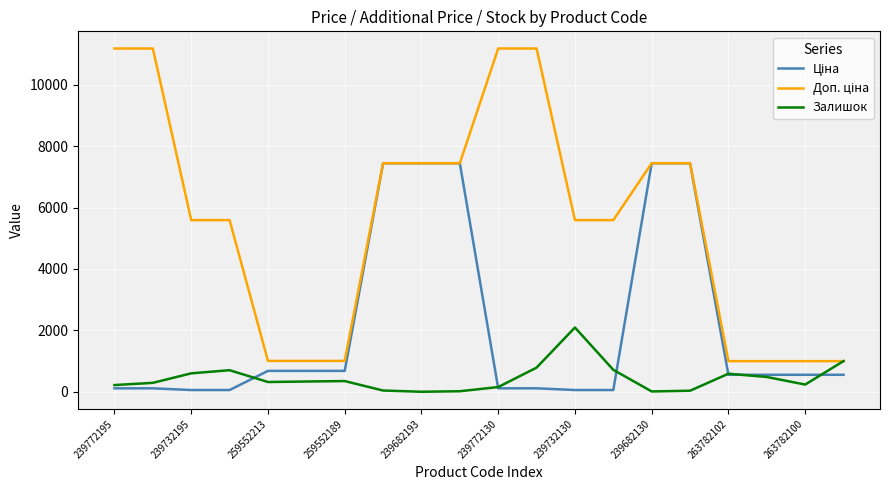

What is the maximum value shown in the chart?

11182.0